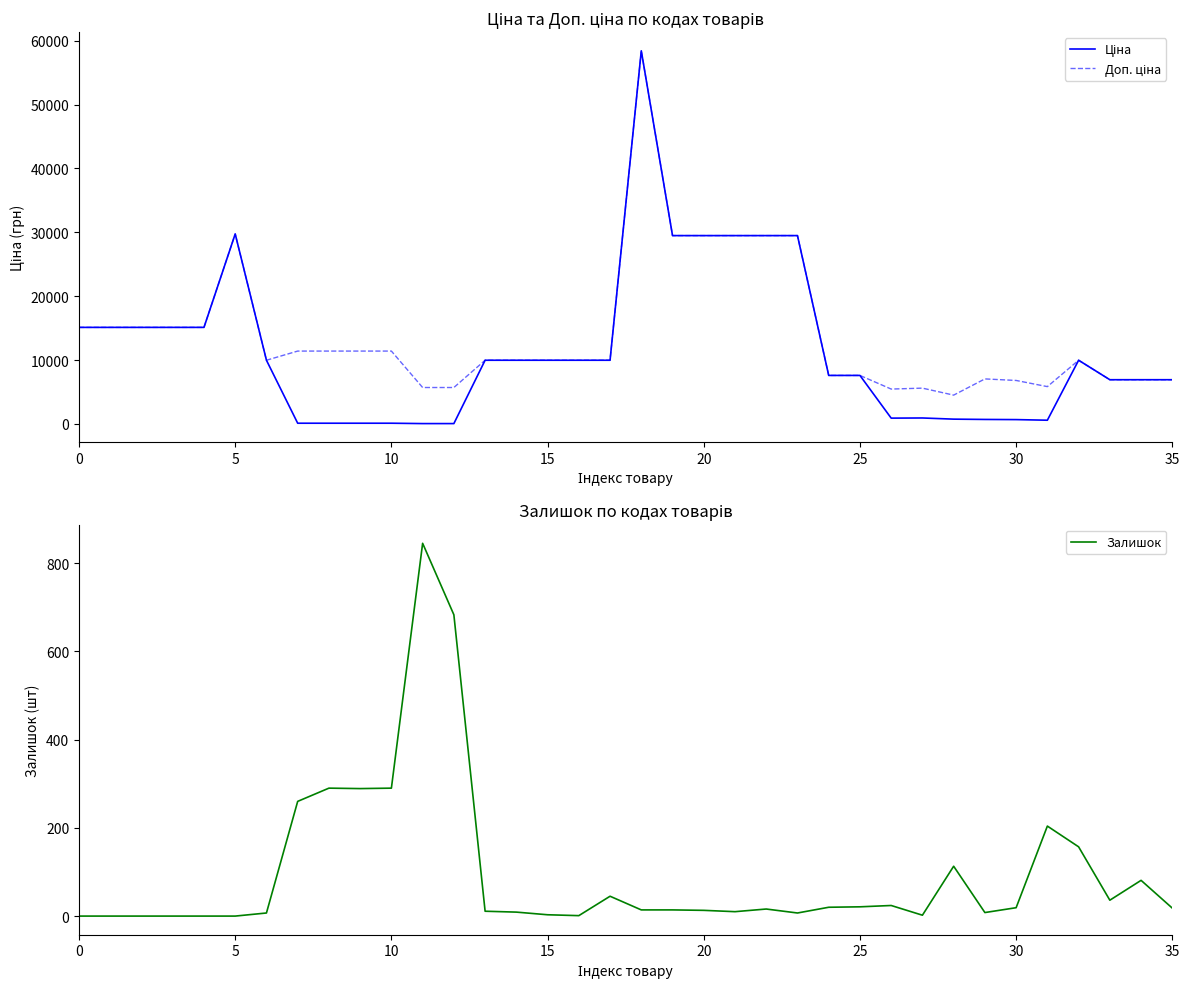

The Залишок series shows 21 at 25. True or false?

True